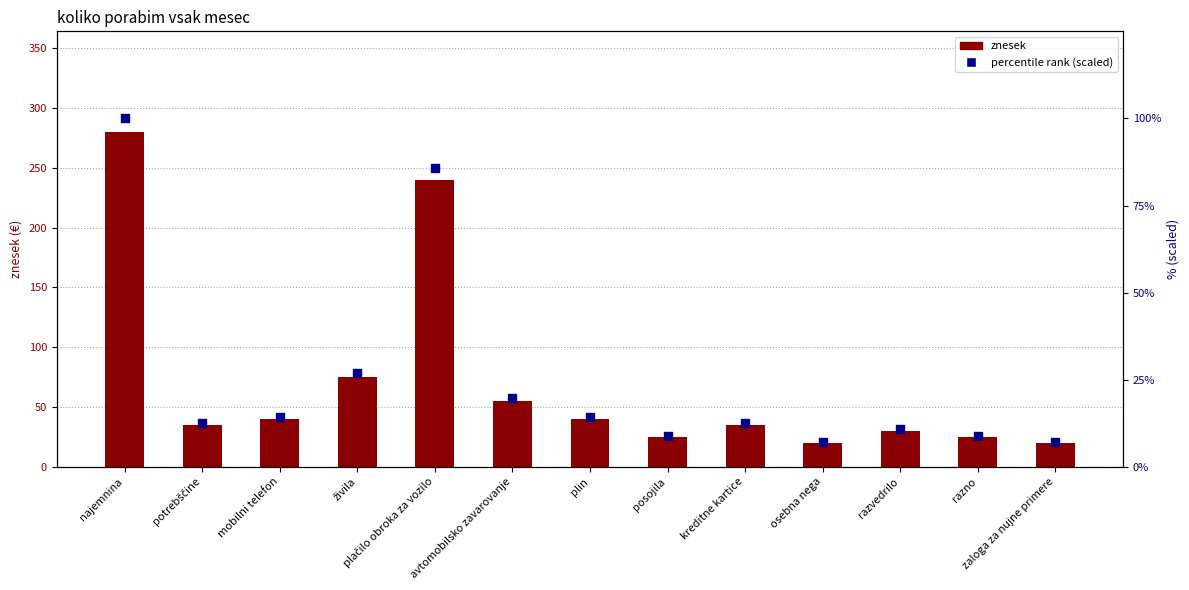

Which series has the largest total across all categories?

znesek